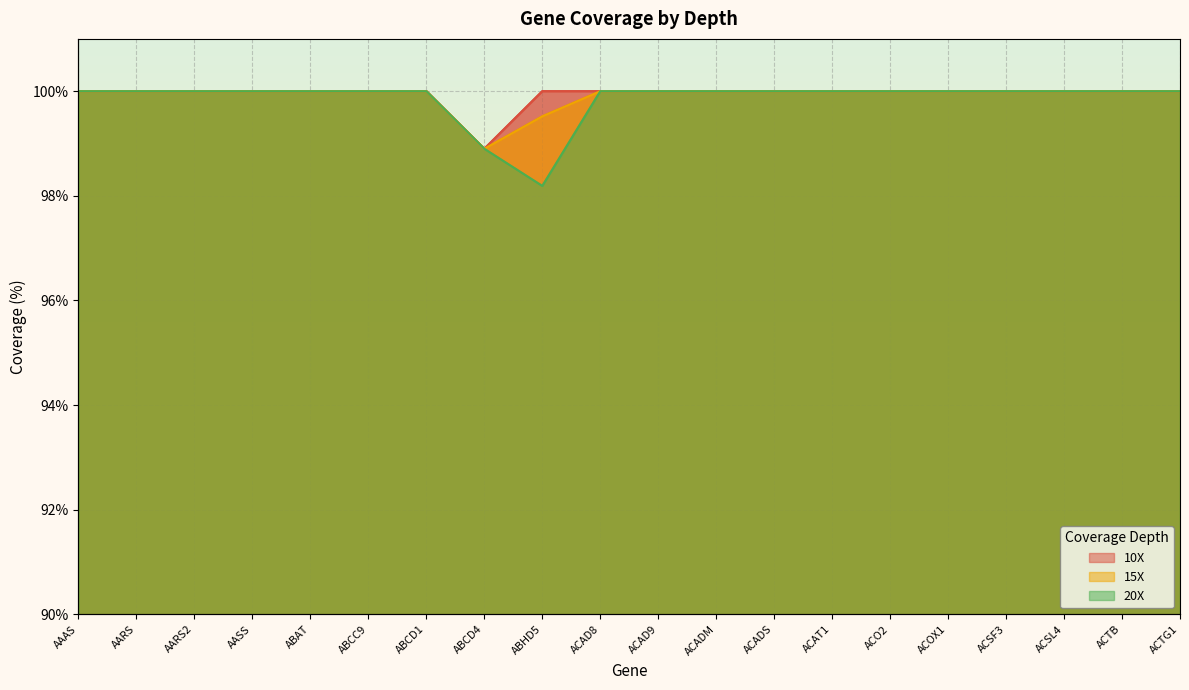

Reading left to right, extract all data points from this chart.

10X: AAAS=100.0	AARS=100.0	AARS2=100.0	AASS=100.0	ABAT=100.0	ABCC9=100.0	ABCD1=100.0	ABCD4=98.9	ABHD5=100.0	ACAD8=100.0	ACAD9=100.0	ACADM=100.0	ACADS=100.0	ACAT1=100.0	ACO2=100.0	ACOX1=100.0	ACSF3=100.0	ACSL4=100.0	ACTB=100.0	ACTG1=100.0
15X: AAAS=100.0	AARS=100.0	AARS2=100.0	AASS=100.0	ABAT=100.0	ABCC9=100.0	ABCD1=100.0	ABCD4=98.9	ABHD5=99.5	ACAD8=100.0	ACAD9=100.0	ACADM=100.0	ACADS=100.0	ACAT1=100.0	ACO2=100.0	ACOX1=100.0	ACSF3=100.0	ACSL4=100.0	ACTB=100.0	ACTG1=100.0
20X: AAAS=100.0	AARS=100.0	AARS2=100.0	AASS=100.0	ABAT=100.0	ABCC9=100.0	ABCD1=100.0	ABCD4=98.9	ABHD5=98.2	ACAD8=100.0	ACAD9=100.0	ACADM=100.0	ACADS=100.0	ACAT1=100.0	ACO2=100.0	ACOX1=100.0	ACSF3=100.0	ACSL4=100.0	ACTB=100.0	ACTG1=100.0